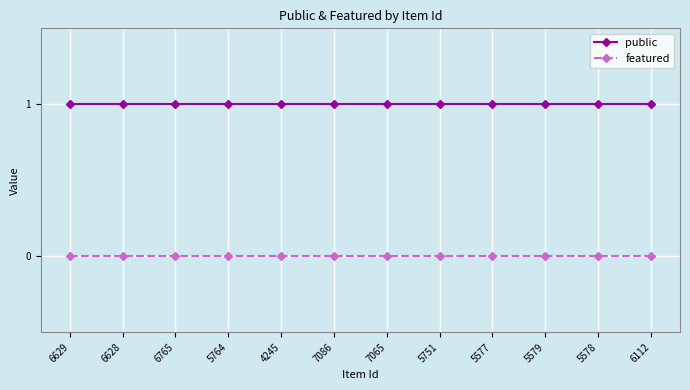

Reading left to right, extract all data points from this chart.

public: 1	1	1	1	1	1	1	1	1	1	1	1
featured: 0	0	0	0	0	0	0	0	0	0	0	0